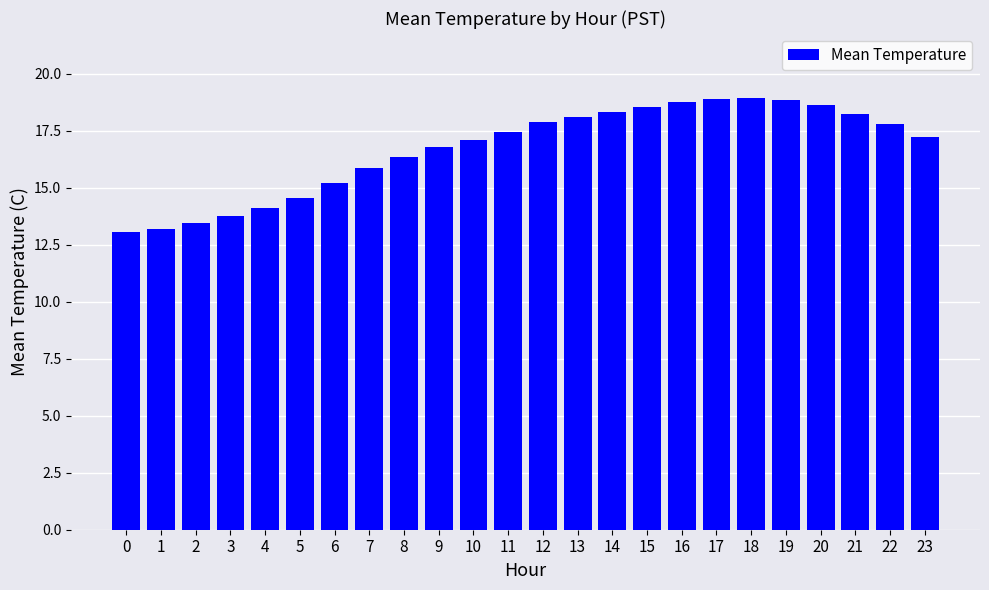

What is the smallest value displayed?

13.1